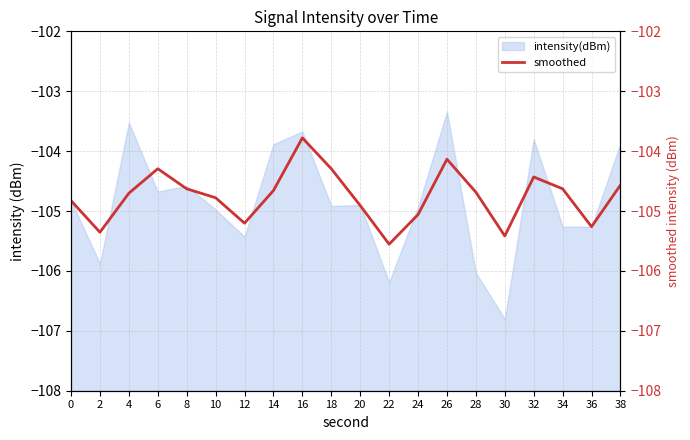

Where does the intensity(dBm) series first go above -104?

4